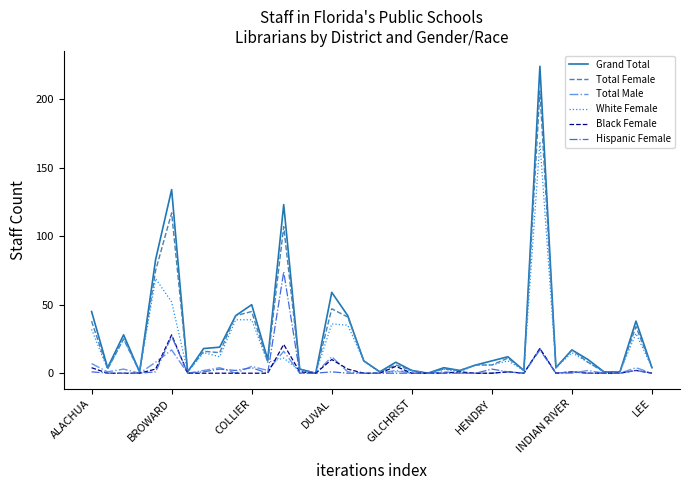

How many lines are shown in the chart?

6